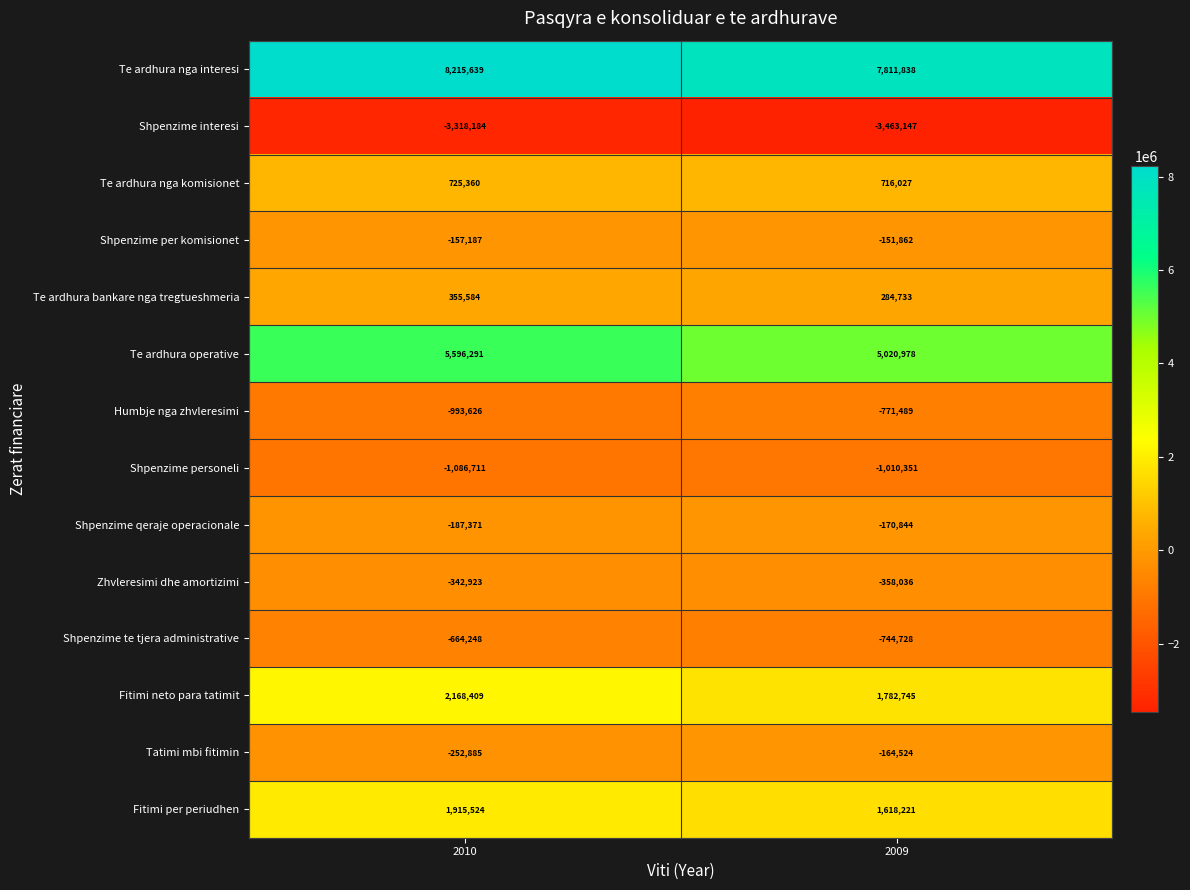

True or false: Shpenzime personeli has a value of -561801 at 2009.

False